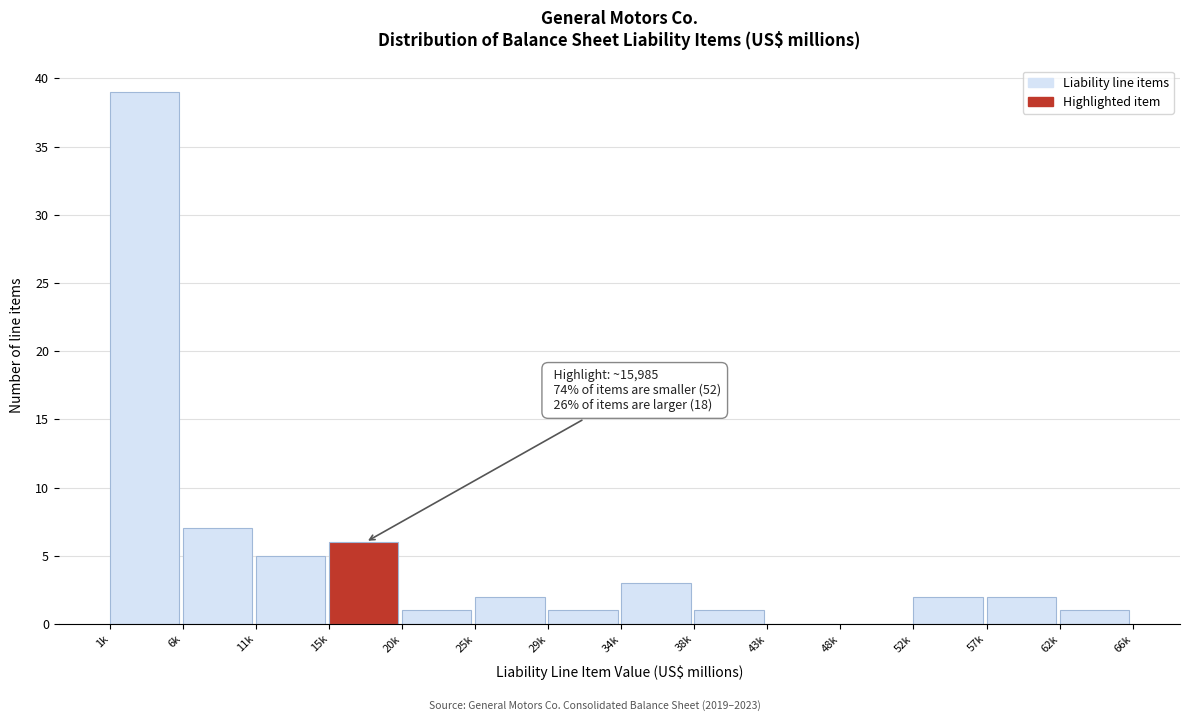

Reading left to right, list all the values displayed in this chart.

1k=39	6k=7	11k=5	15k=6	20k=1	25k=2	29k=1	34k=3	38k=1	43k=0	48k=0	52k=2	57k=2	62k=1